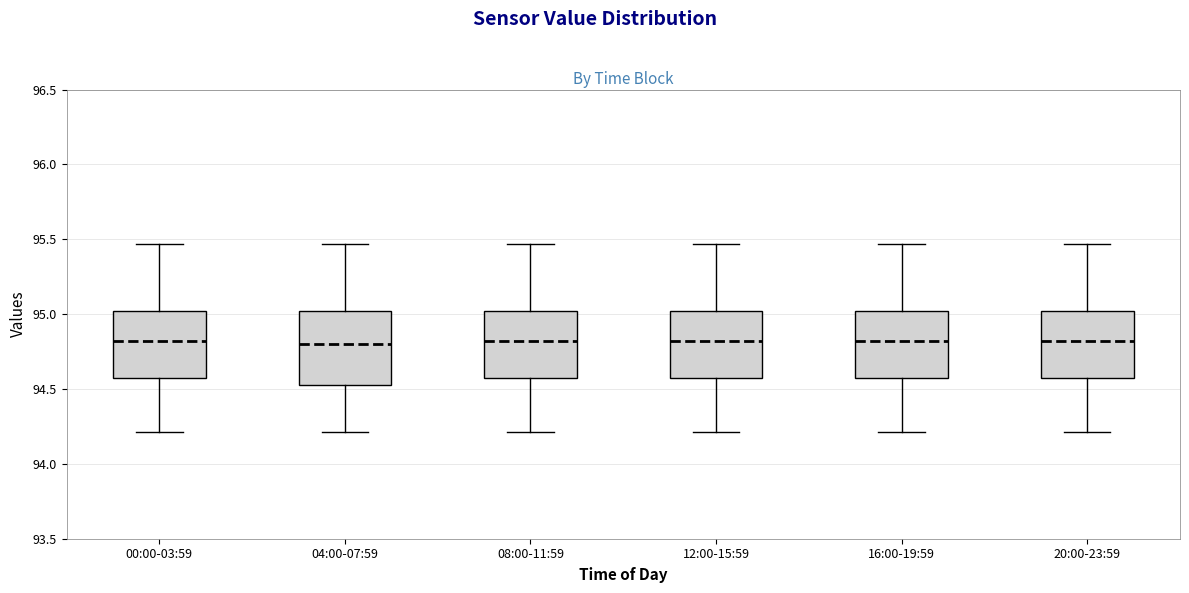

Where does the upper whisker of the box for 08:00-11:59 end on the y-axis? The values are not printed on the chart, so give them approximately, as read against the axis.

95.45